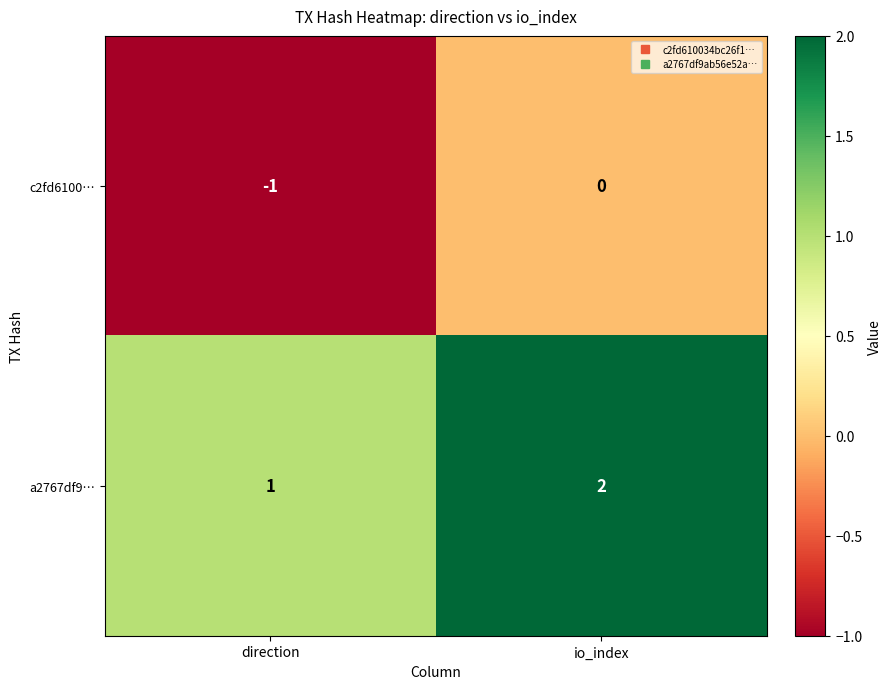

What is the difference between the highest and lowest values at direction?

2